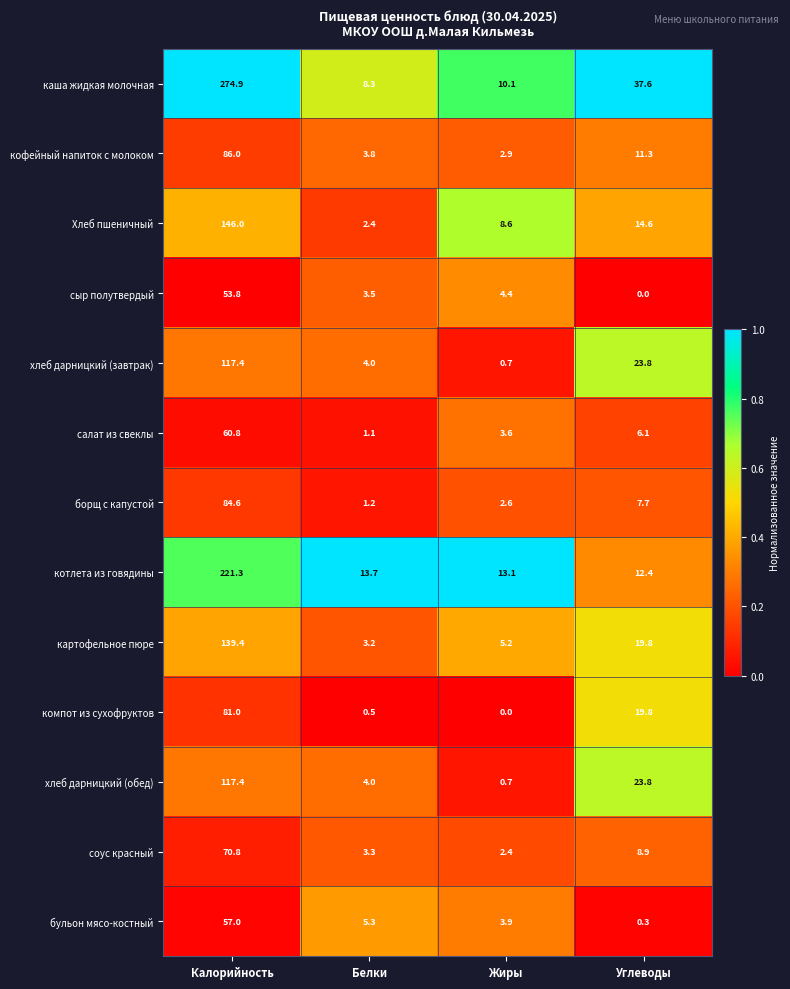

What is the greatest value displayed?

274.9